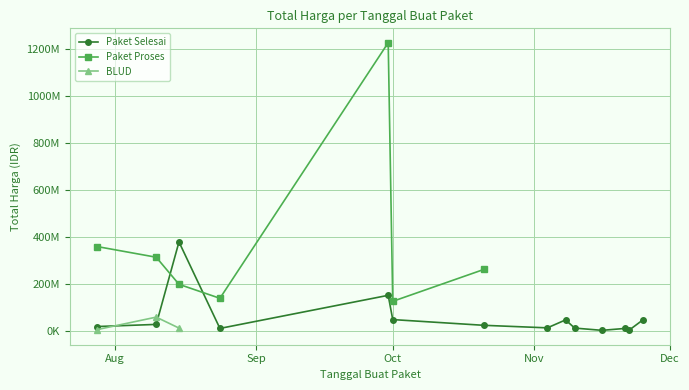

What is the sum of all Paket Selesai values?

812020000